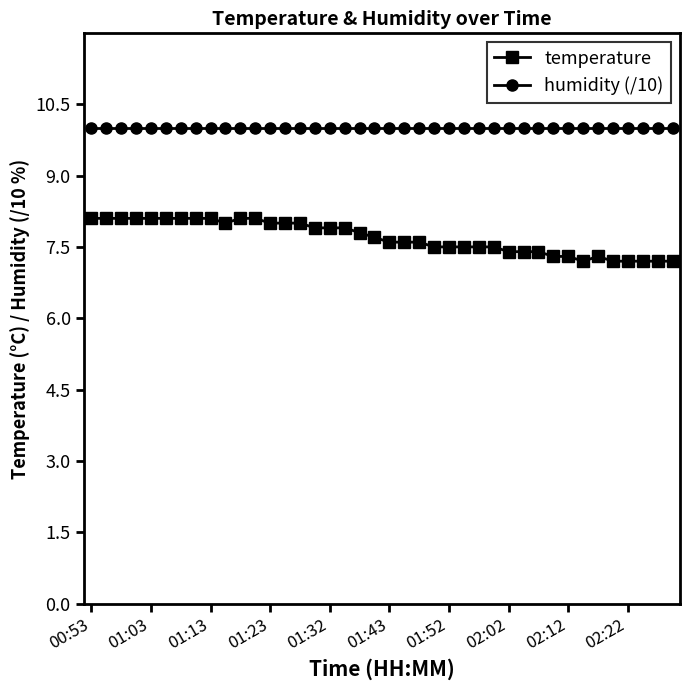

What is the sum of all humidity (/10) values?

399.6